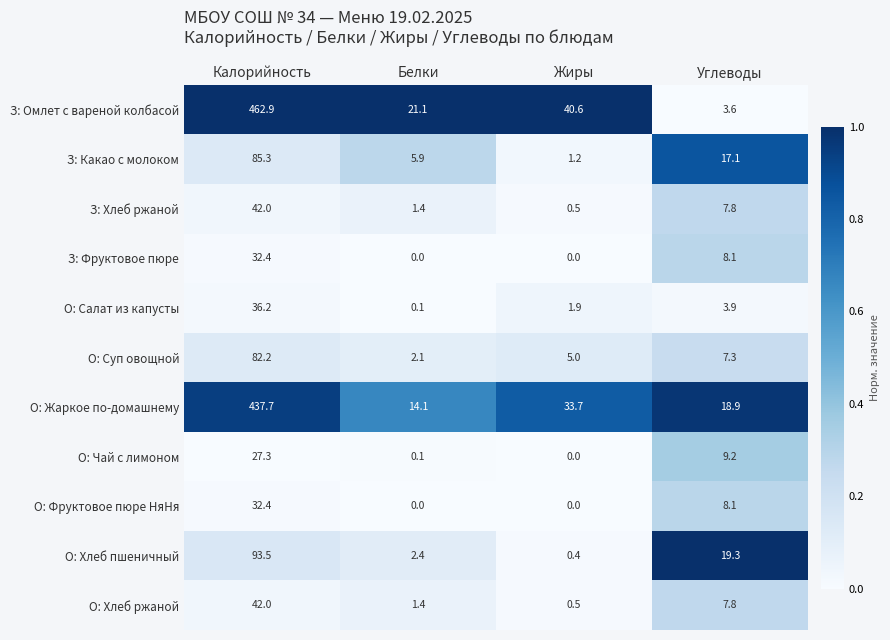

Where does the З: Хлеб ржаной series first go above 7?

Калорийность